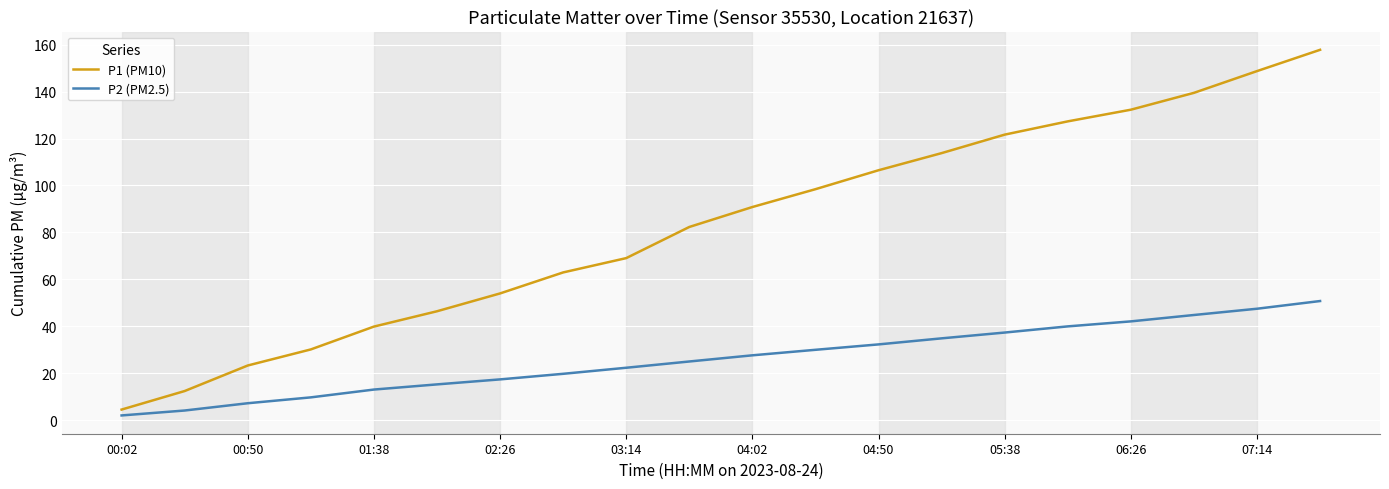

Reading left to right, extract all data points from this chart.

P1 (PM10): 4.5	12.4	23.3	30.1	39.9	46.4	54.0	62.9	69.0	82.3	90.8	98.4	106.5	113.8	121.7	127.3	132.3	139.5	148.7	157.8
P2 (PM2.5): 2.0	4.1	7.2	9.7	13.0	15.2	17.4	19.7	22.3	25.0	27.6	30.0	32.3	34.9	37.3	40.0	42.1	44.8	47.5	50.8